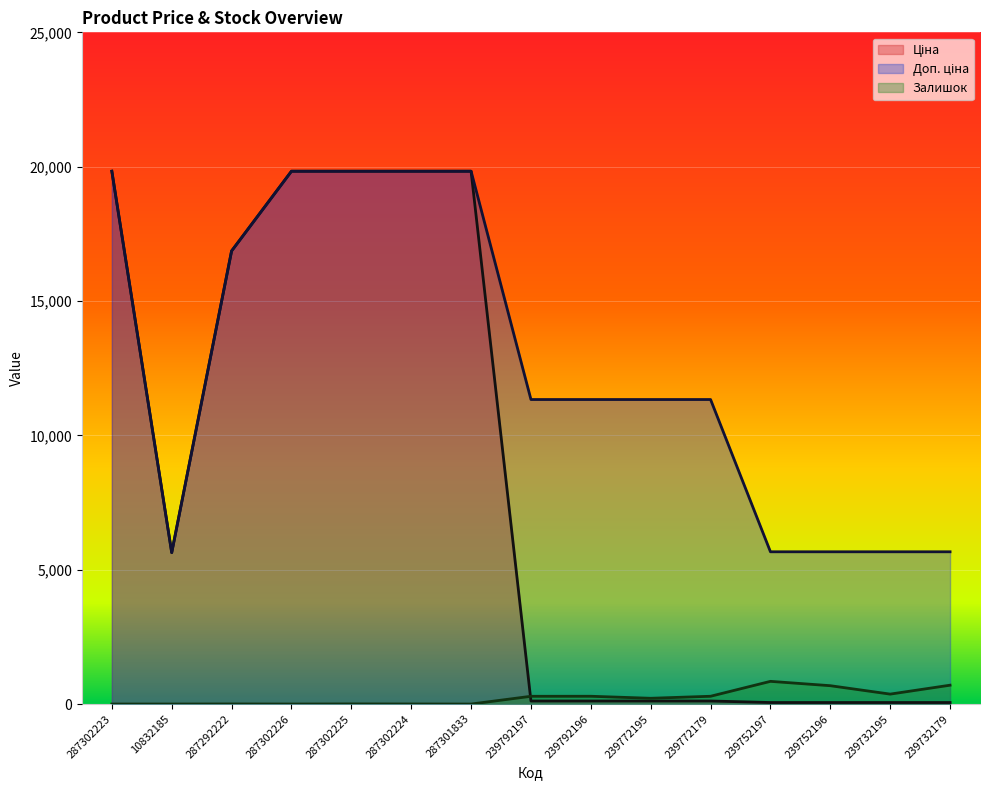

Rank the series at 239792196 from lowest to highest value.

Ціна, Залишок, Доп. ціна